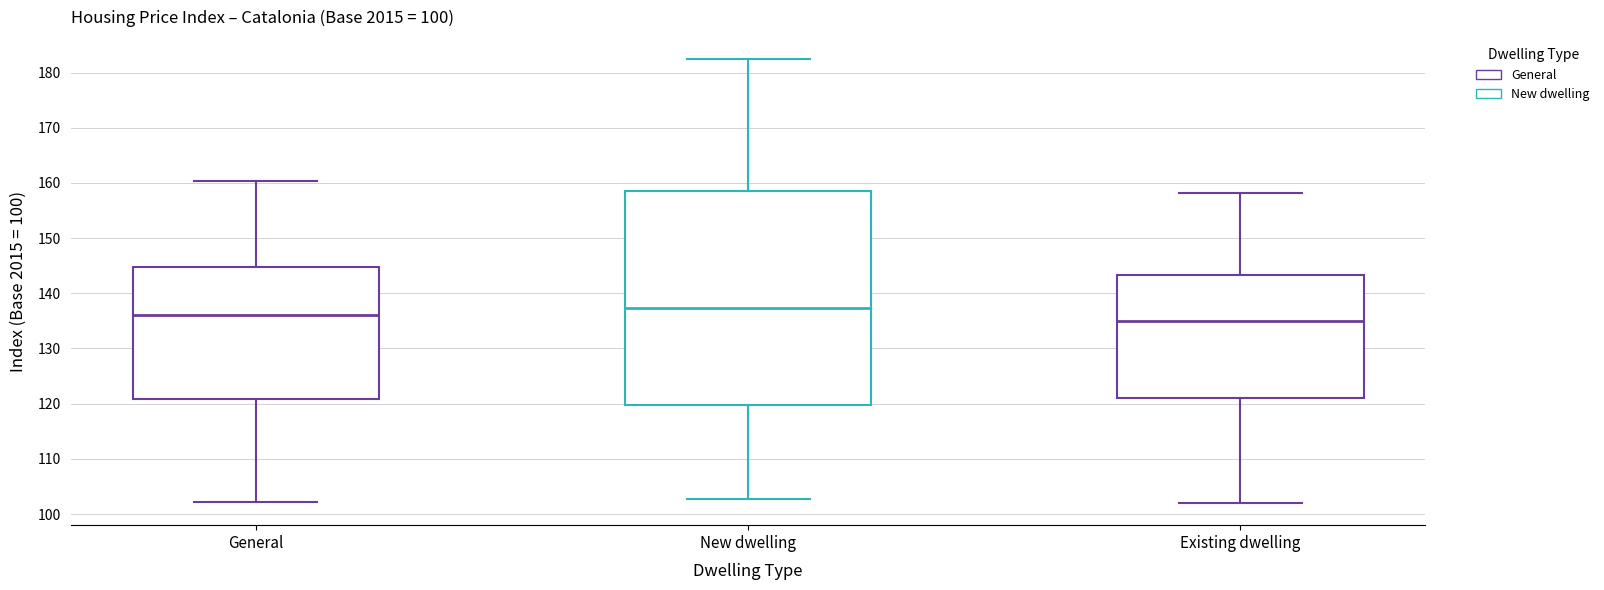

Which box is the tallest, from its lower edge to its upper edge?

New dwelling